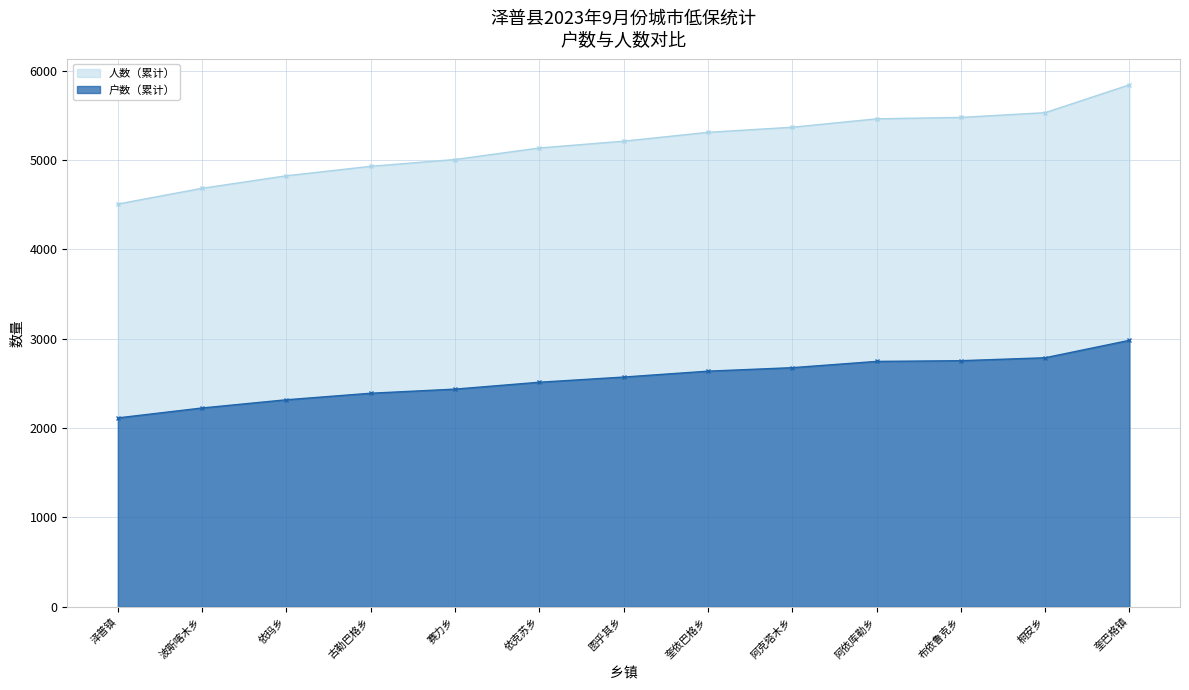

The value of 人数 at 赛力乡 is 109. True or false?

False